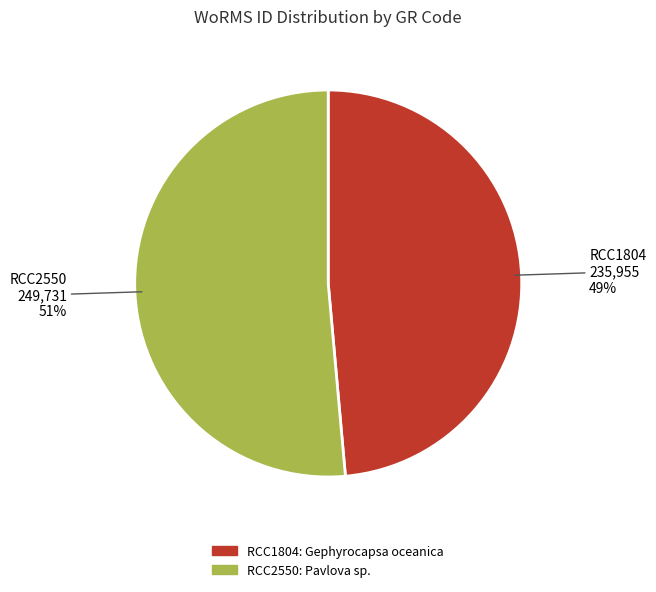

The RCC1804 slice represents 43% of the pie. True or false?

False